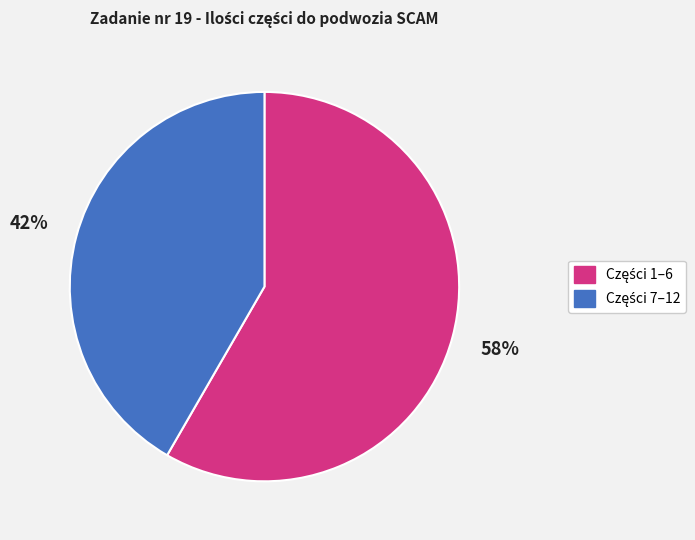

How many segments does this pie chart have?

2